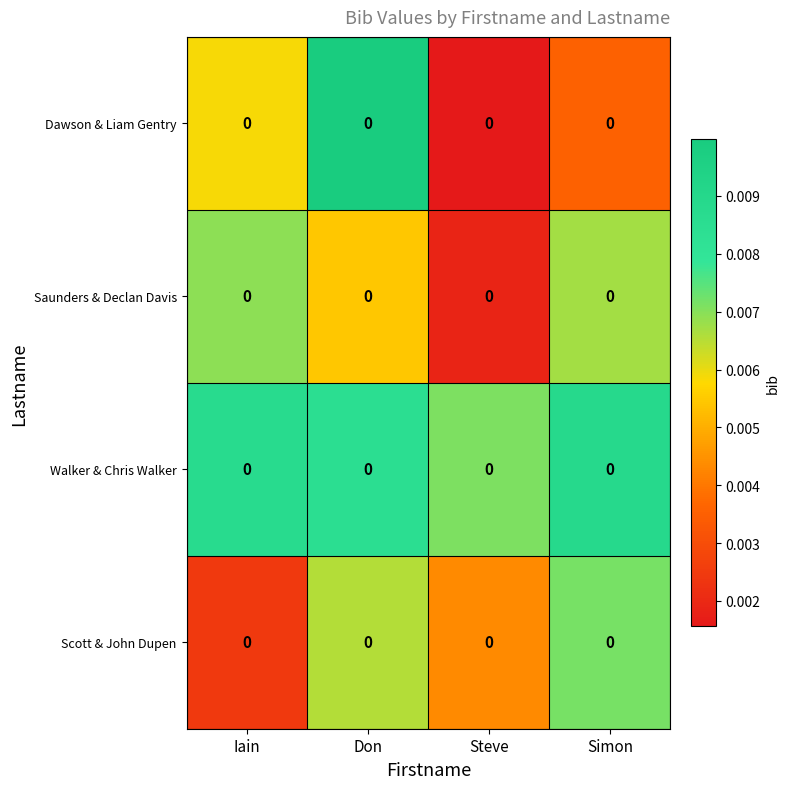

Between Simon and Iain, which is larger?

Iain